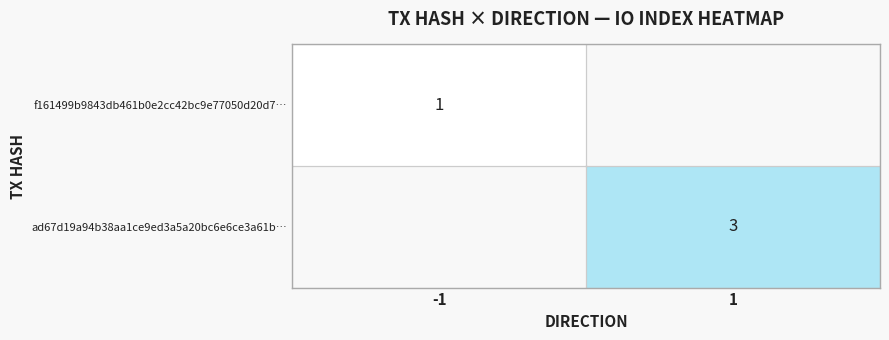

Is the value of f161499b9843db461b0e2cc42bc9e77050d20d7… at -1 greater than the value of ad67d19a94b38aa1ce9ed3a5a20bc6e6ce3a61b… at 1?

No